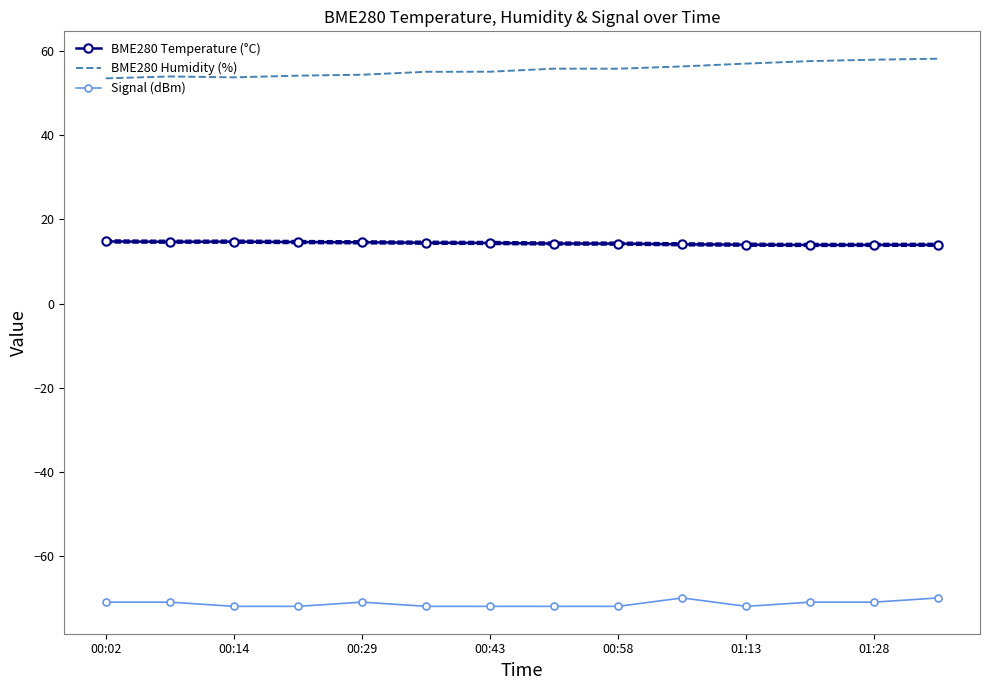

What are all the series names shown in the legend?

BME280 Temperature (°C), BME280 Humidity (%), Signal (dBm)